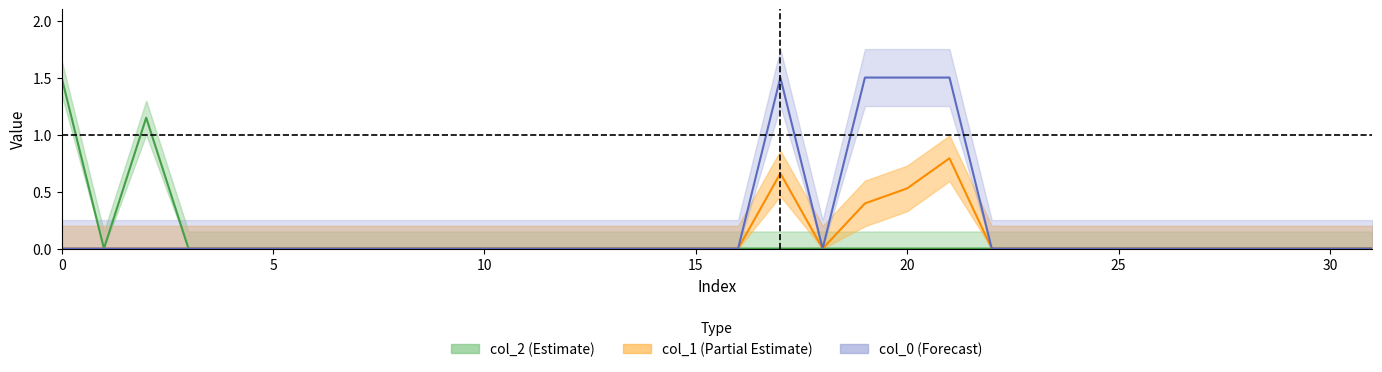

Which series has the widest spread of values?

col_2